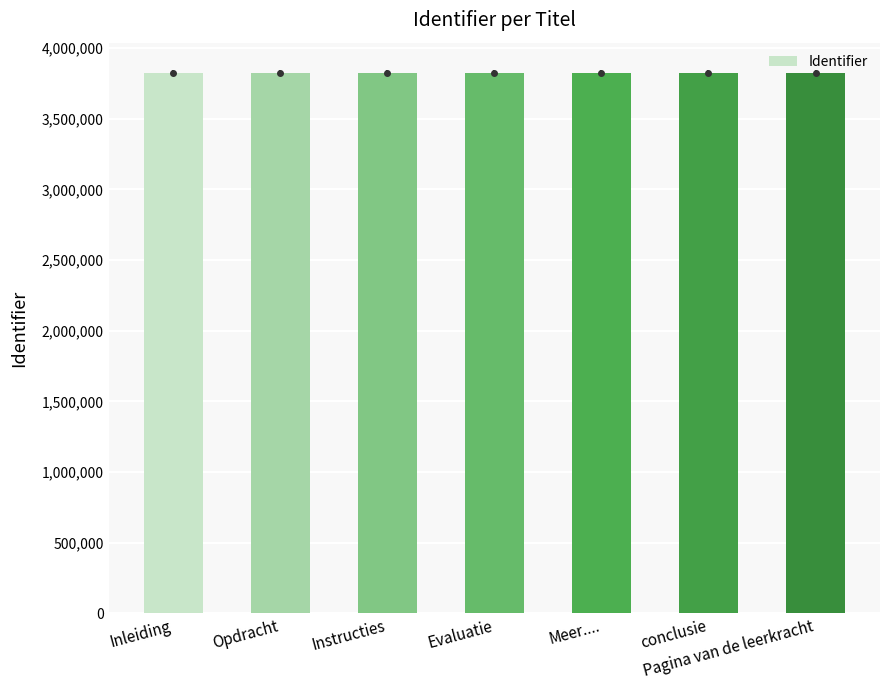

Is it true that the value at Instructies is 1589095?

False